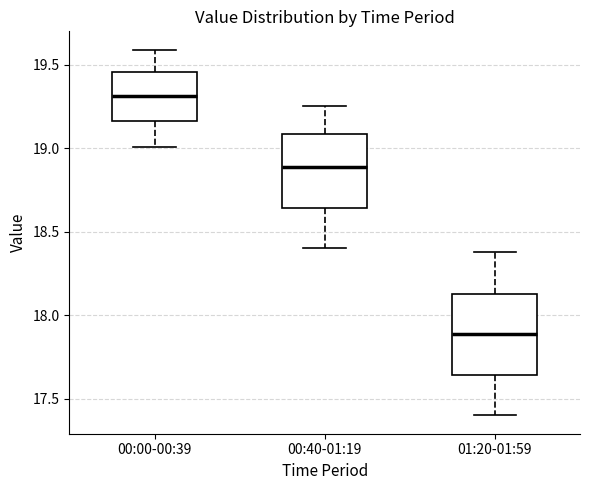

Which box has the highest median line?

00:00-00:39